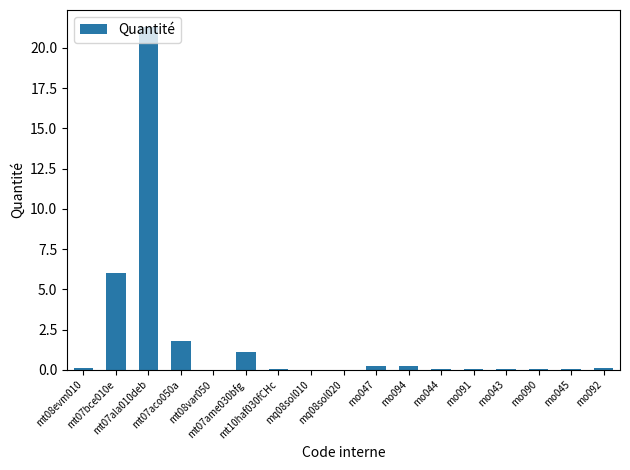

Are the bars grouped side by side (vs. stacked)?

No